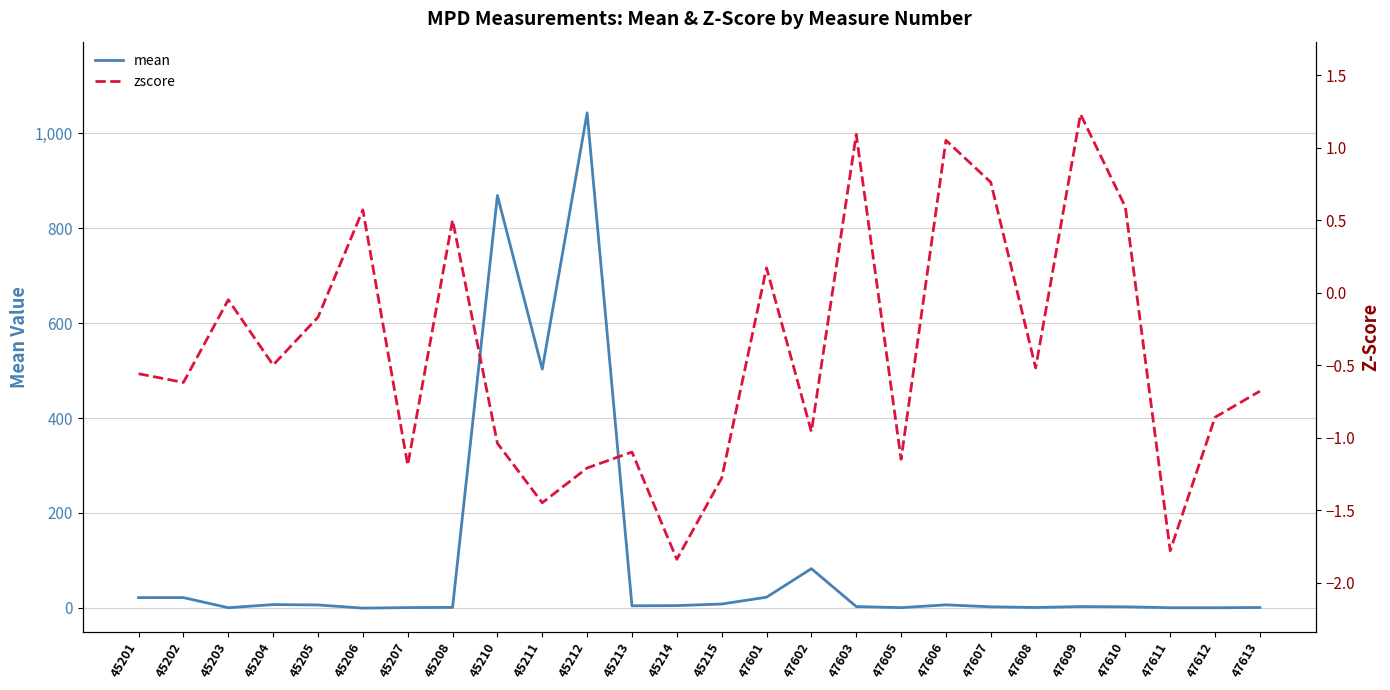

What is the value of the zscore point at the 10th from the left?

-1.4